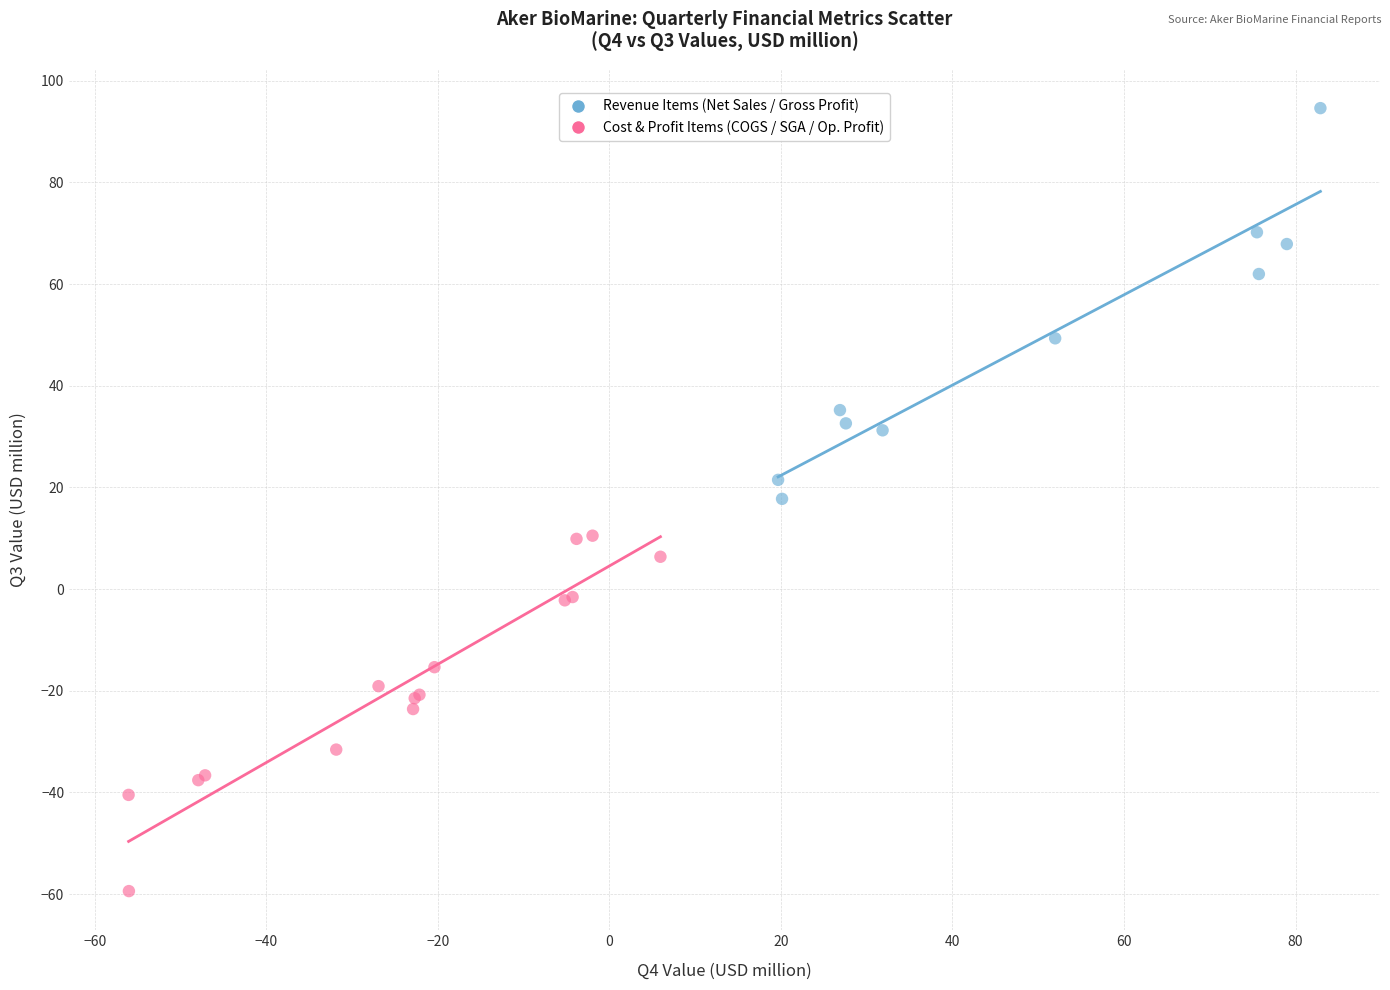

Which series reaches the maximum Y coordinate?

Revenue Items (Net Sales / Gross Profit)